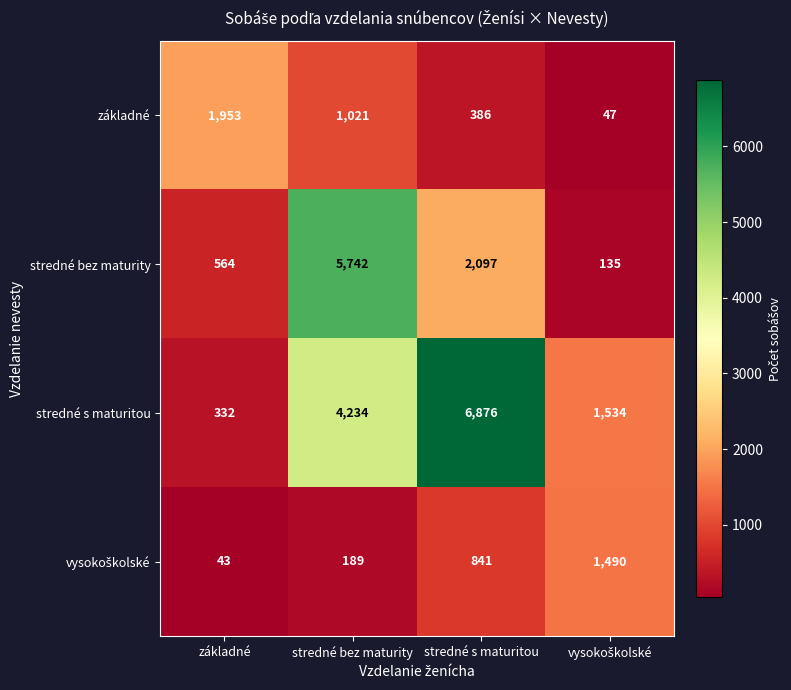

Count the stredné s maturitou values in the range 1534 to 6876.

3